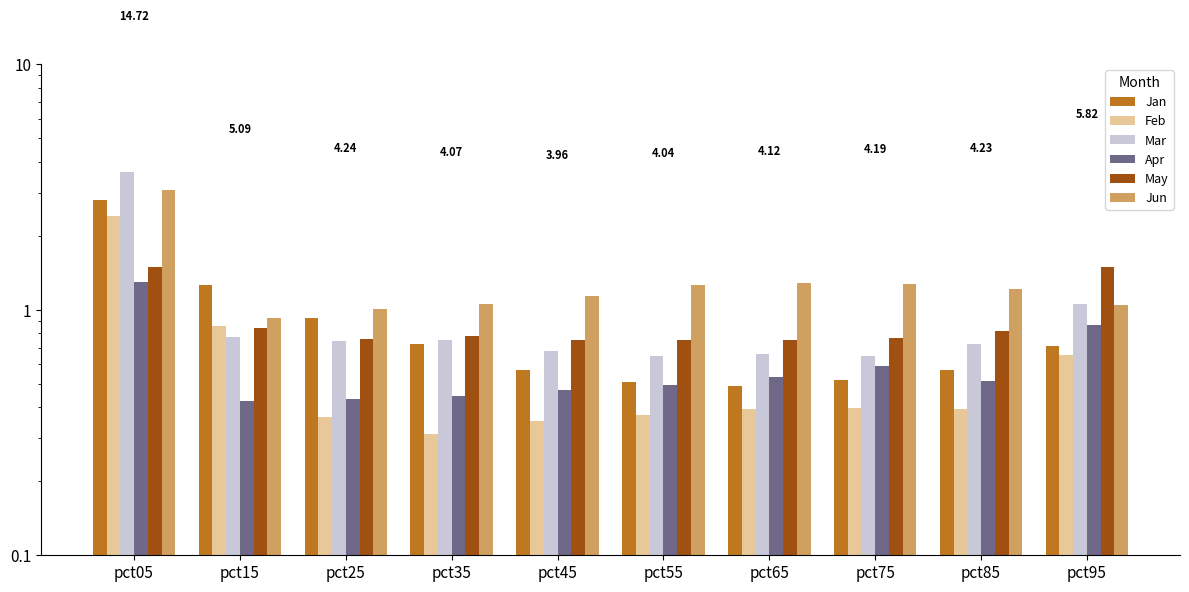

What is the spread (max minus min) of values at pct95?

0.8